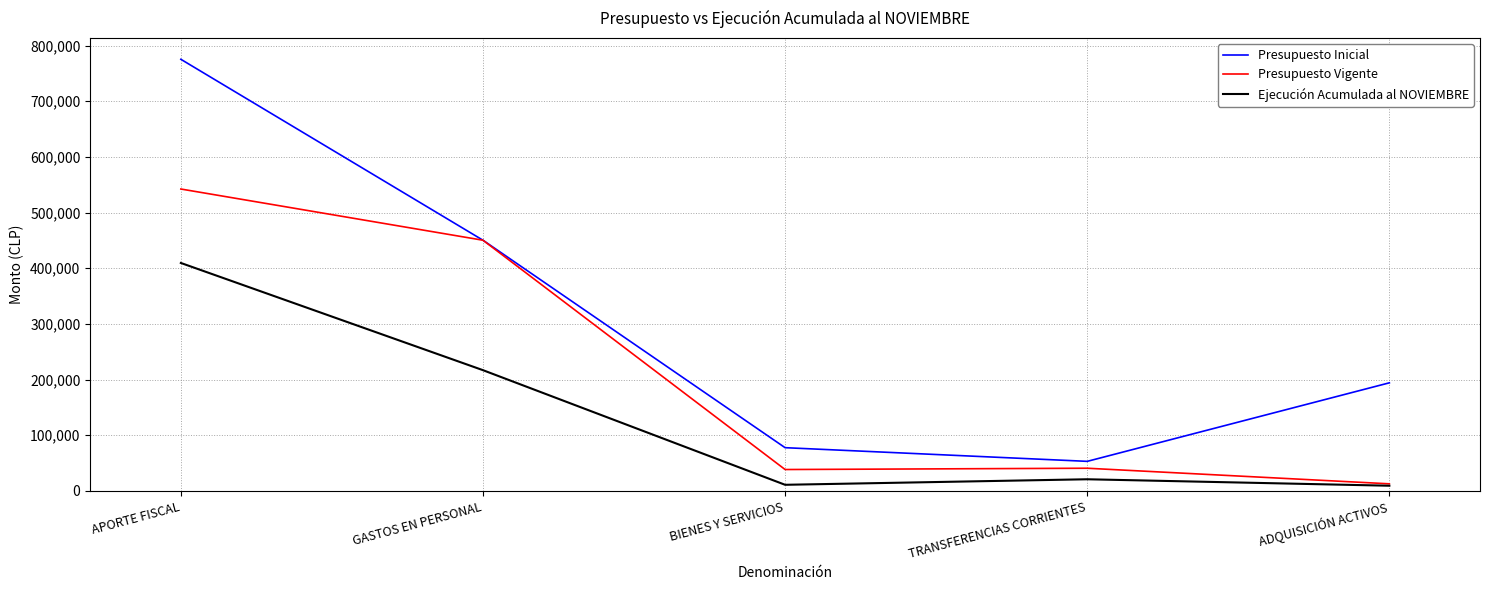

At which category does the chart reach its peak across all series?

APORTE FISCAL